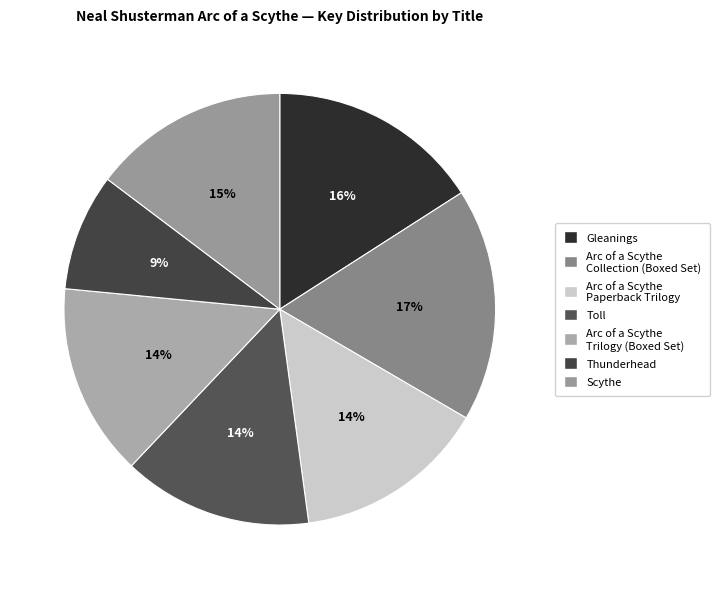

Rank the categories by value from lowest to highest.

Thunderhead, Toll, Arc of a Scythe Trilogy (Boxed Set), Arc of a Scythe Paperback Trilogy, Scythe, Gleanings, Arc of a Scythe Collection (Boxed Set)